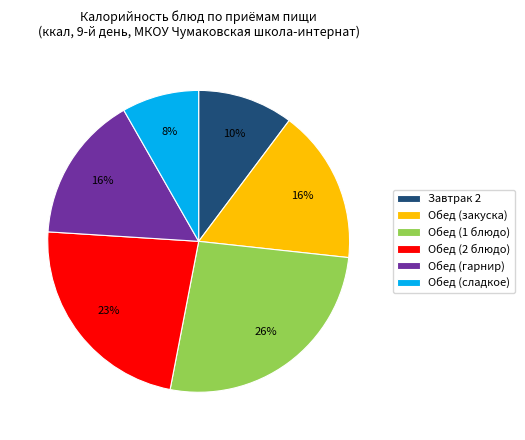

To the nearest percent, what is the average slice percentage?

17%